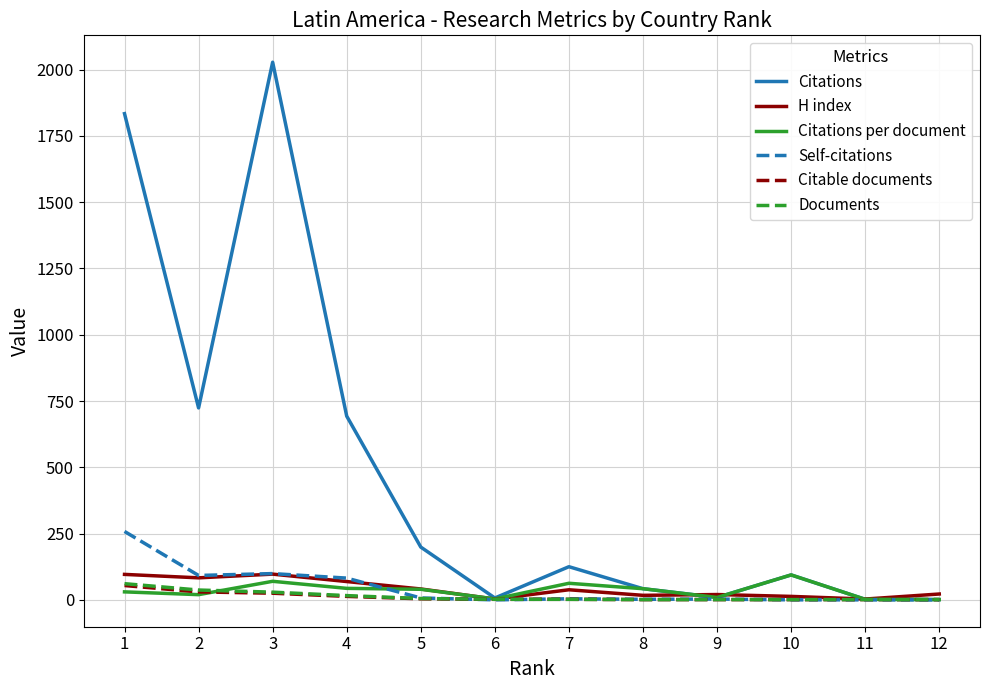

Between which two adjacent categories do Self-citations and Citations per document first intersect?

4 and 5